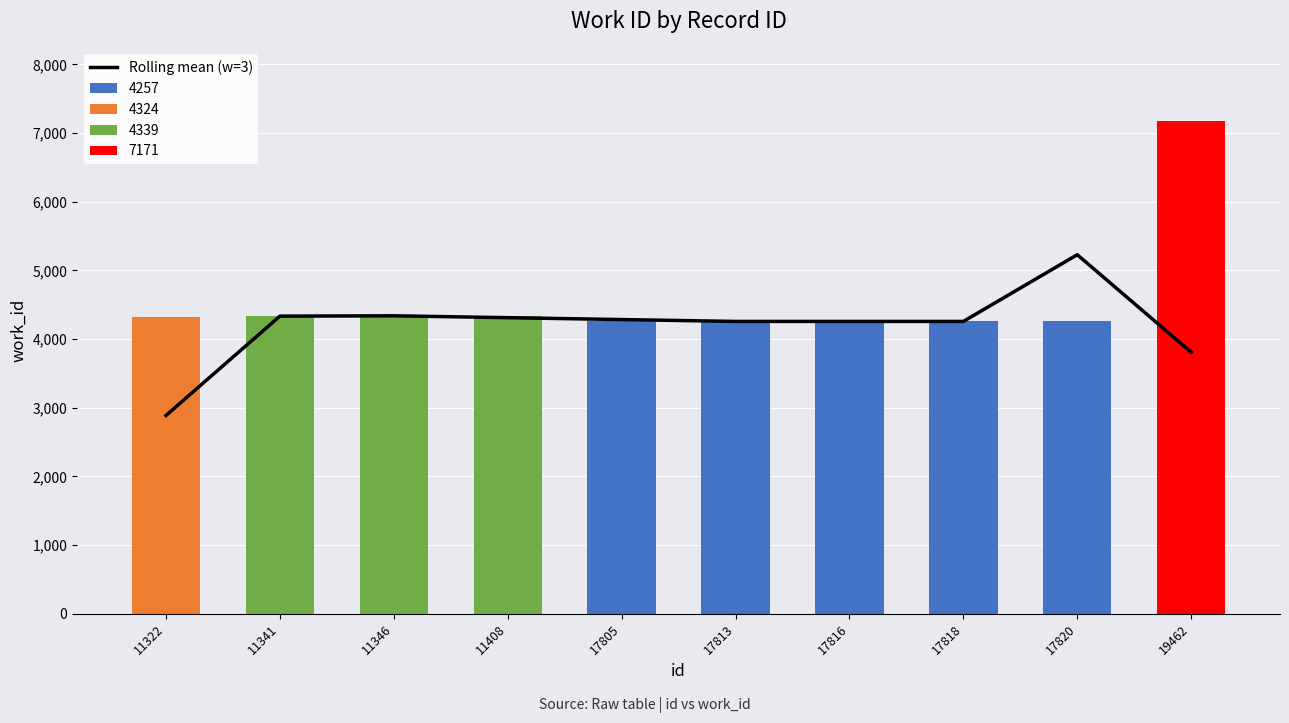

How many values exceed 4284?

5